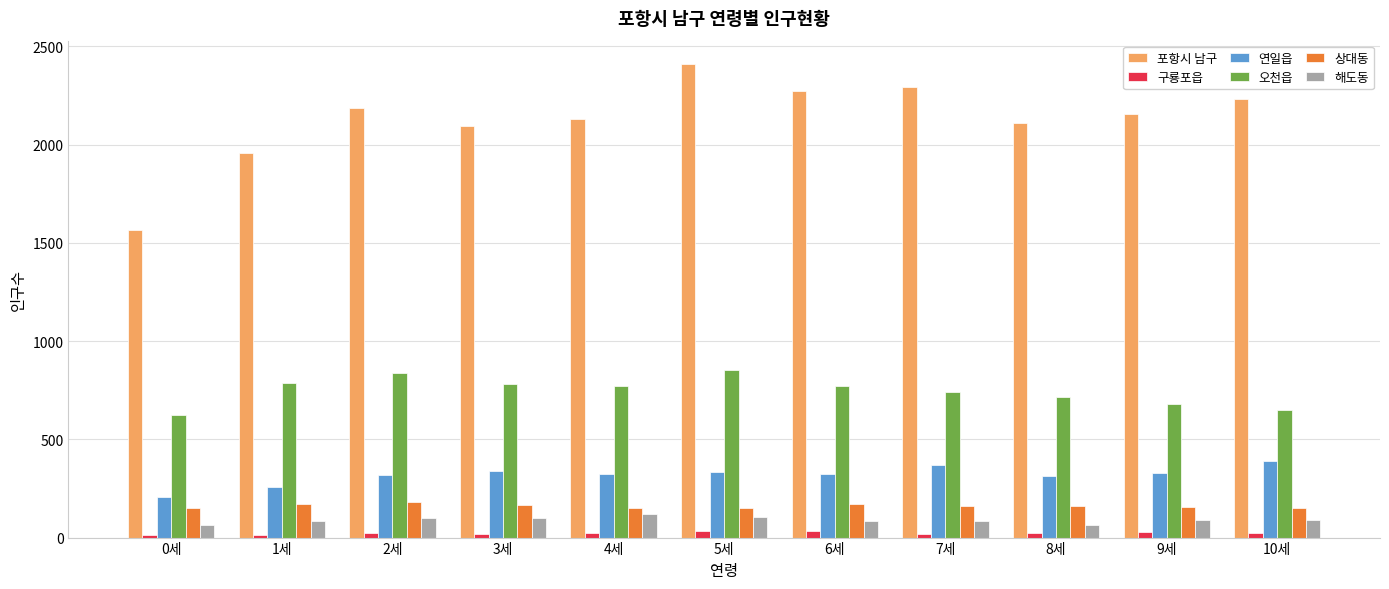

Which series has the largest range (max minus min)?

포항시 남구